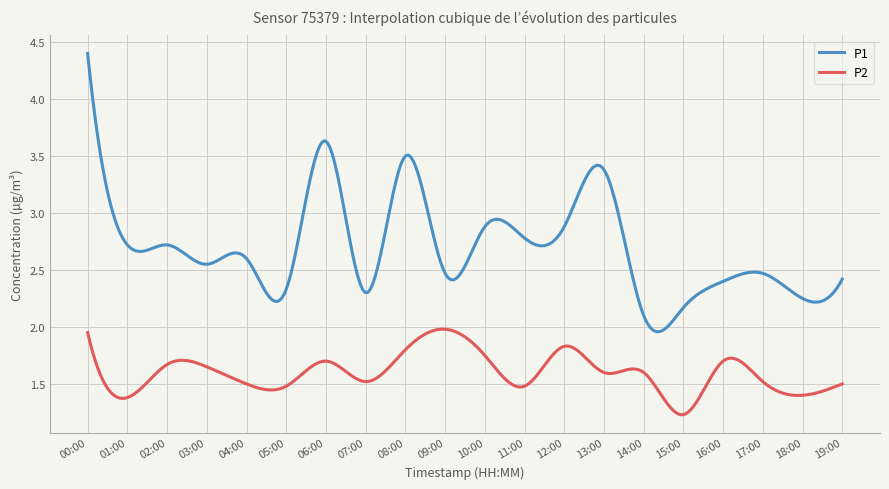

Which series has the largest total across all categories?

P1